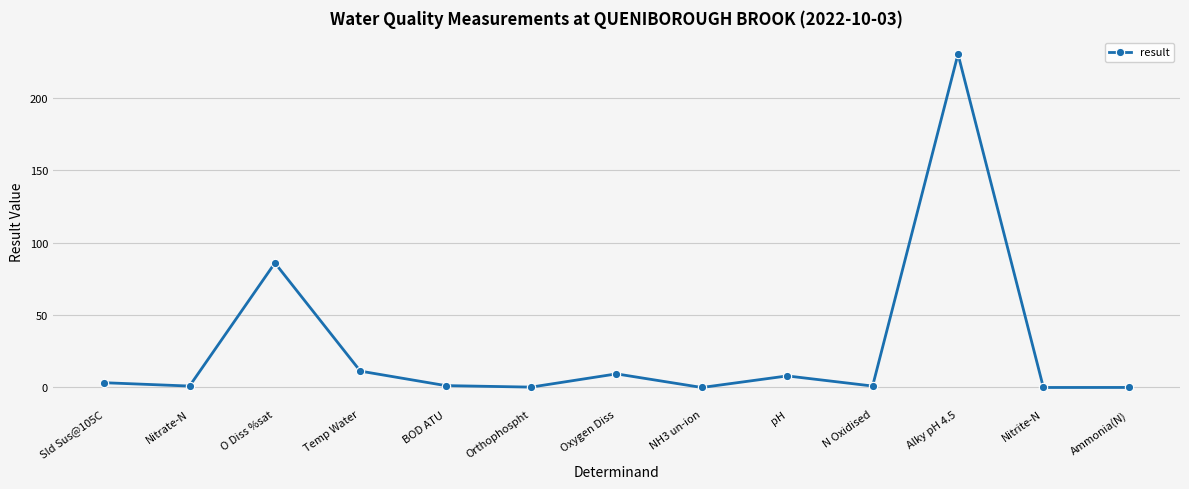

At which category does the chart reach its peak across all series?

Alky pH 4.5